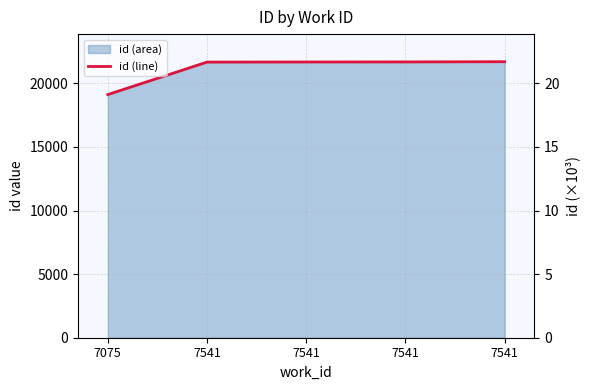

What is the change in value from 7075 to 7541?

+2554